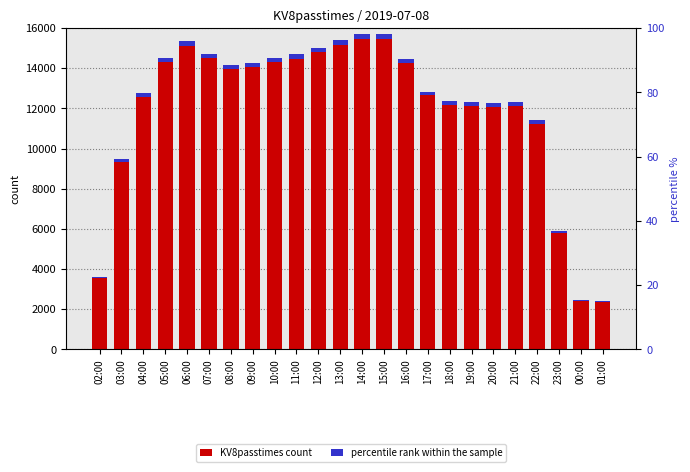

What is the sum of the KV8passtimes count values at 14:00 and 18:00?

28080.0